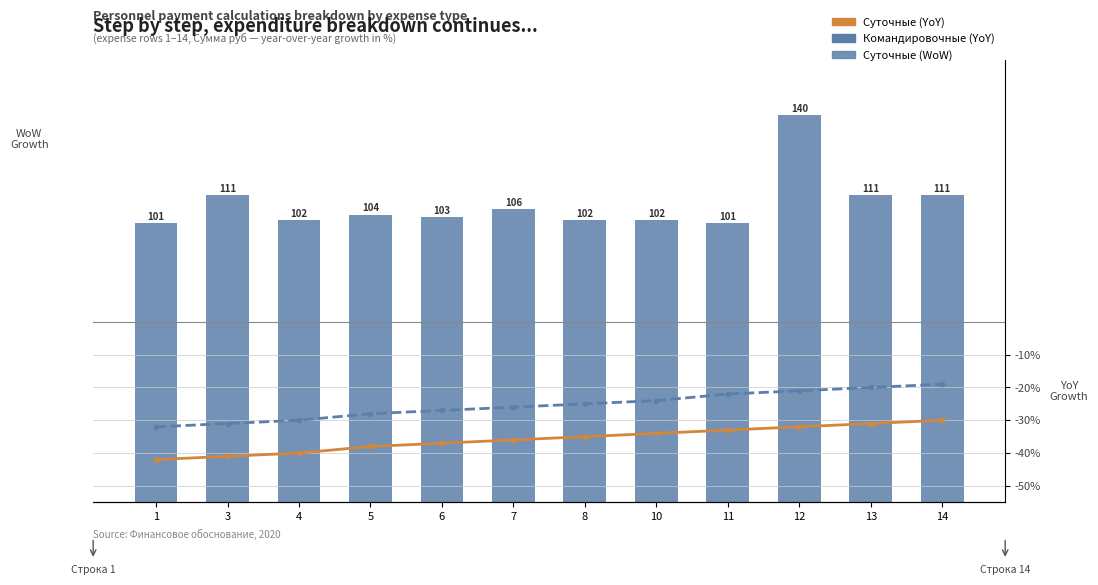

What is the lowest value of the Командировочные (YoY) series?

-32